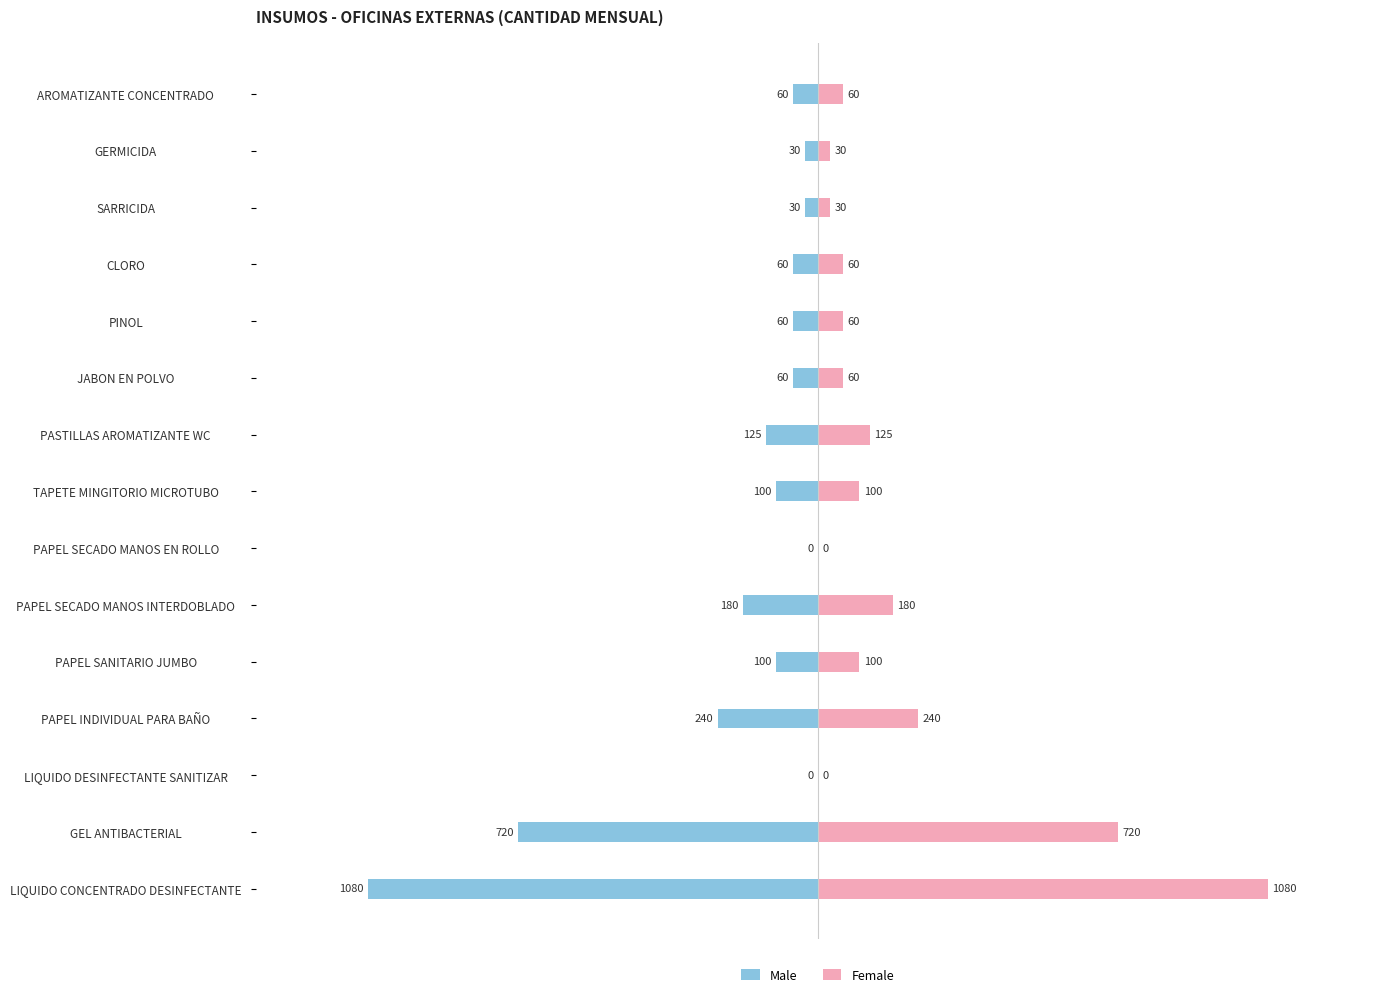

Read the Male value at JABON EN POLVO, to the nearest 100.

-100